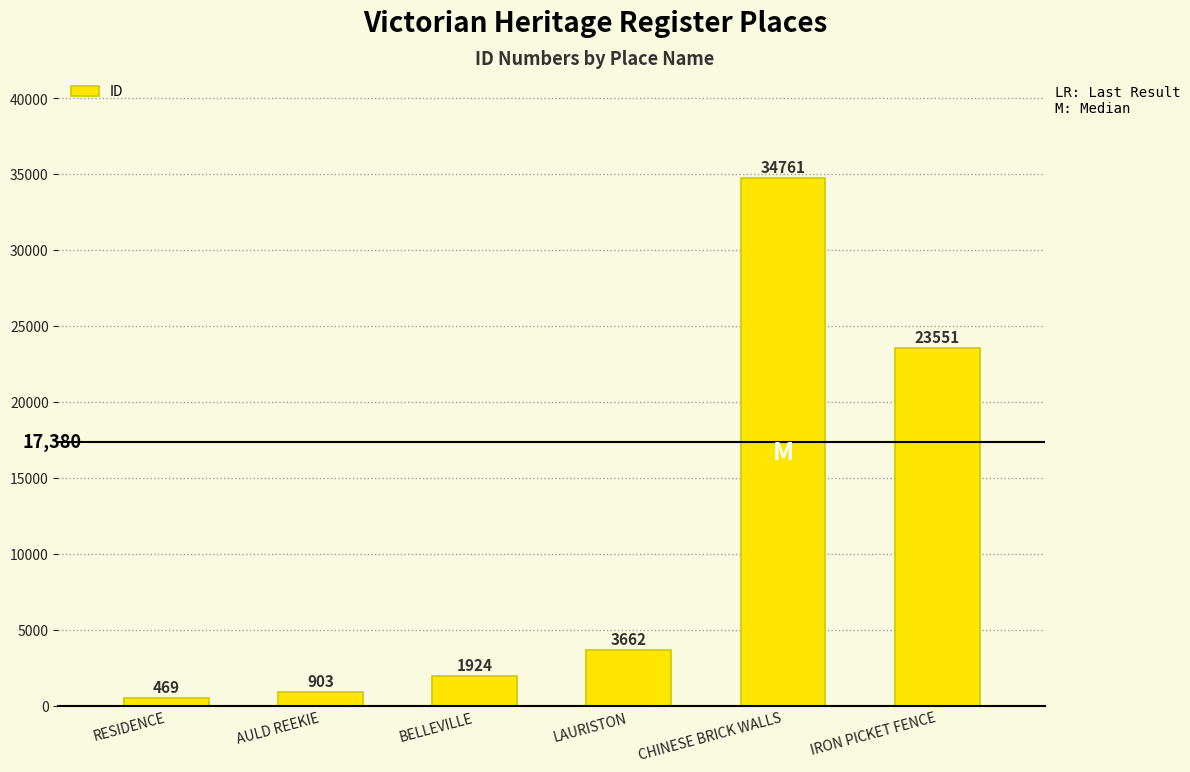

How many values are below 3662?

3